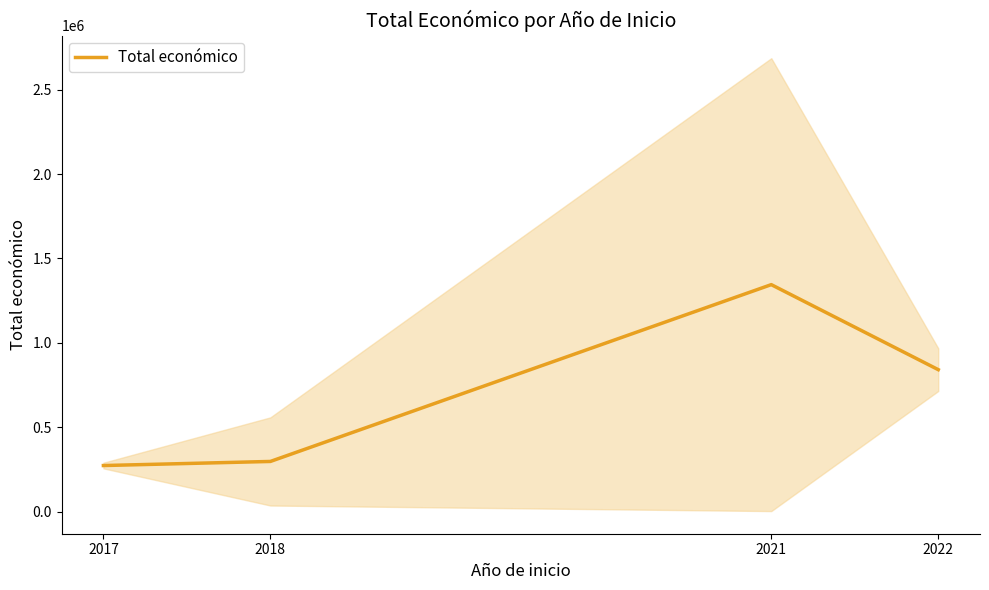

Where does the data first go above 842014?

2021